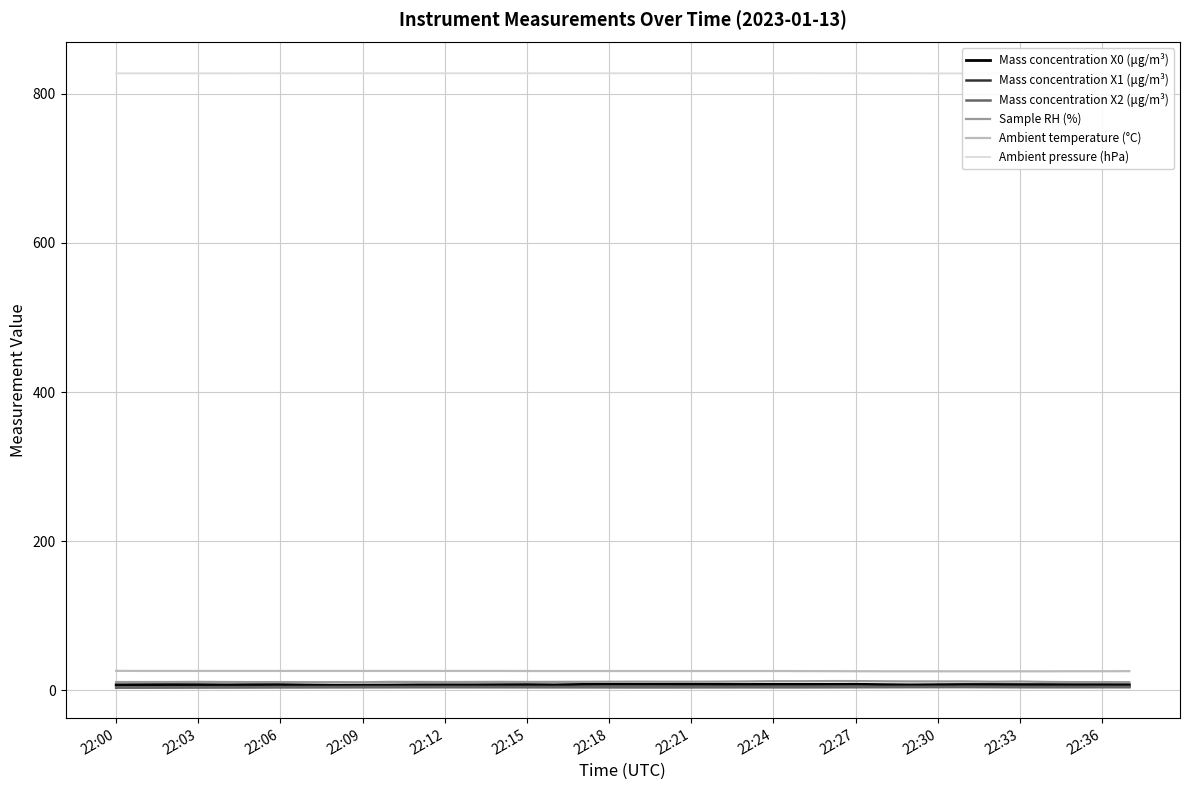

True or false: Sample RH (%) and Ambient temperature (°C) cross at least once.

False